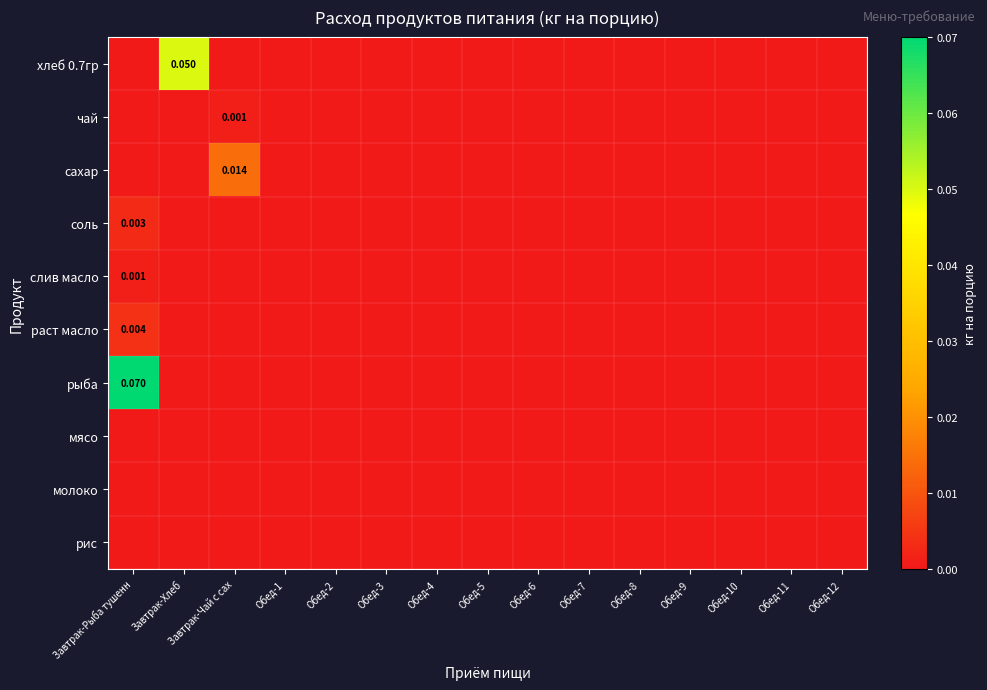

At which label does слив масло reach its peak?

Завтрак-Рыба тушенн